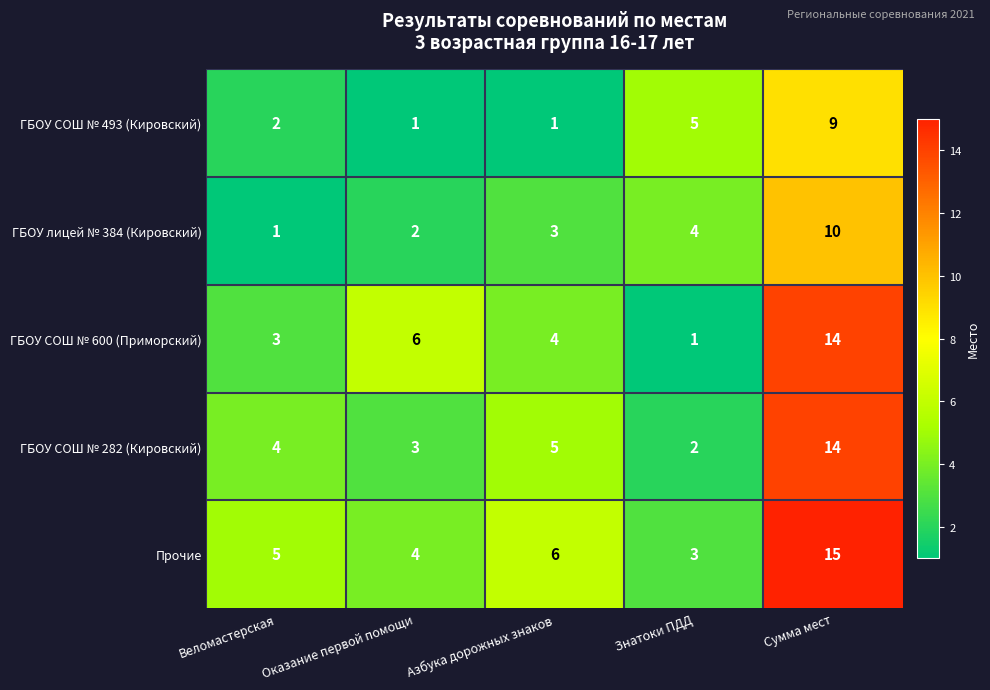

Count the number of data series in this chart.

5